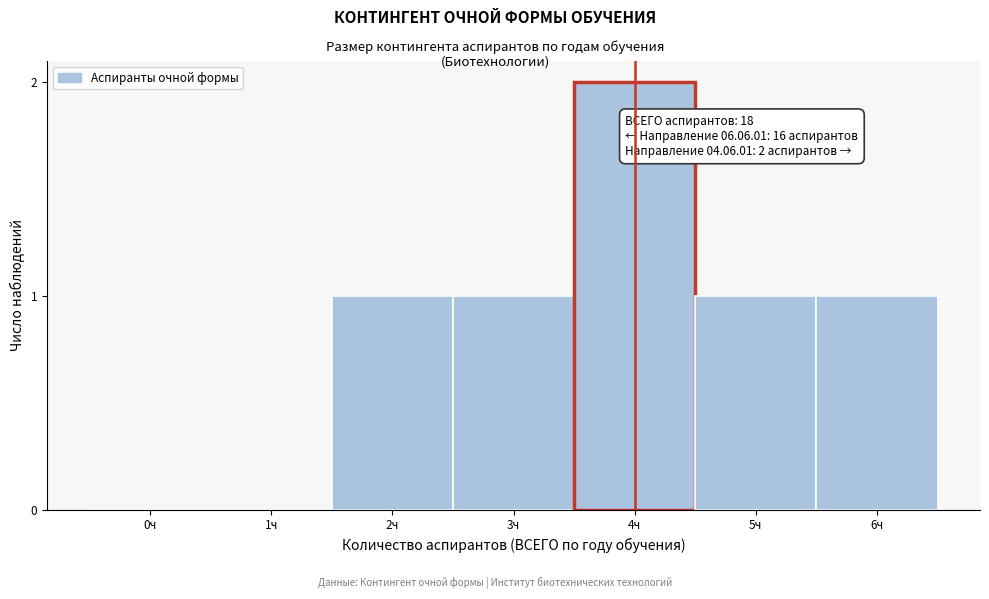

Reading right to left, what are all the values shown in this chart?

6ч=1	5ч=1	4ч=2	3ч=1	2ч=1	1ч=0	0ч=0